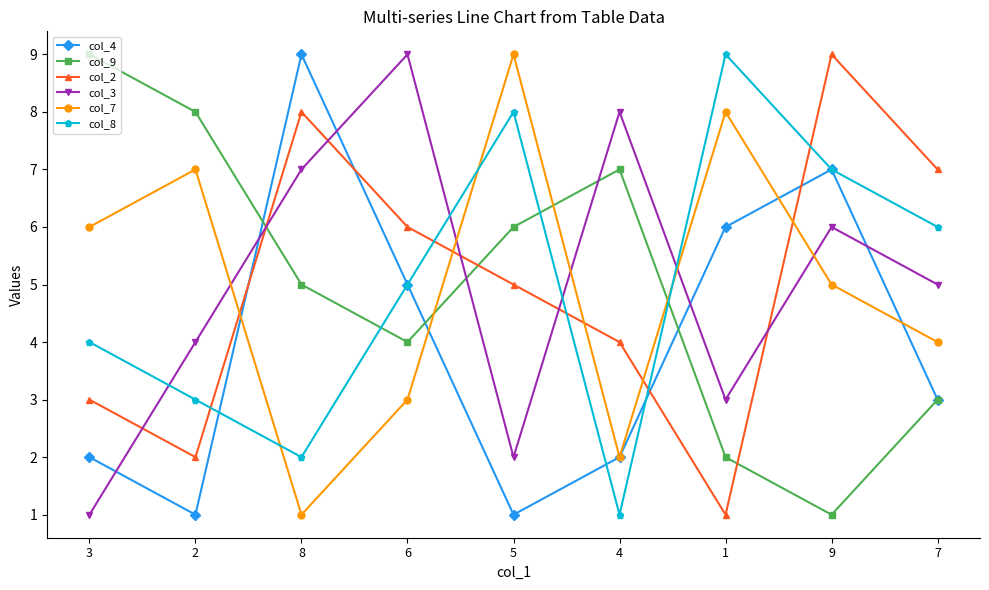

After their last crossing, which series has the higher values: col_8 or col_4?

col_8